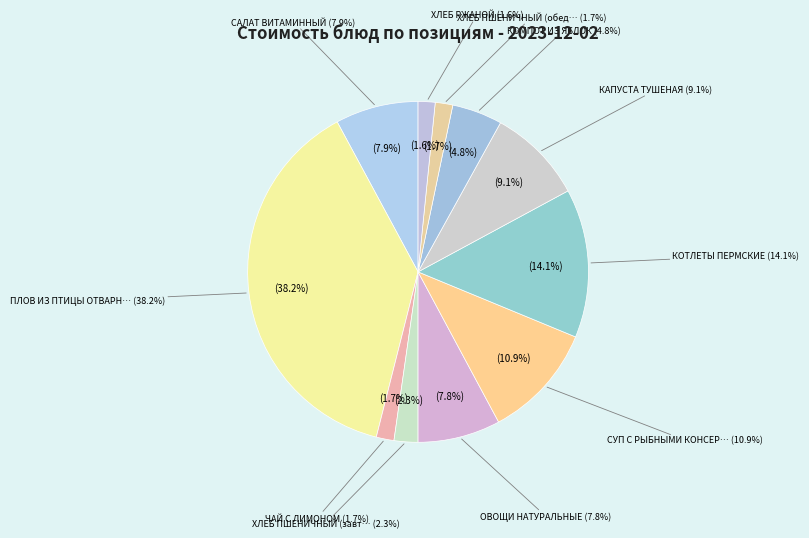

The ПЛОВ ИЗ ПТИЦЫ ОТВАРНОЙ slice represents 38% of the pie. True or false?

True